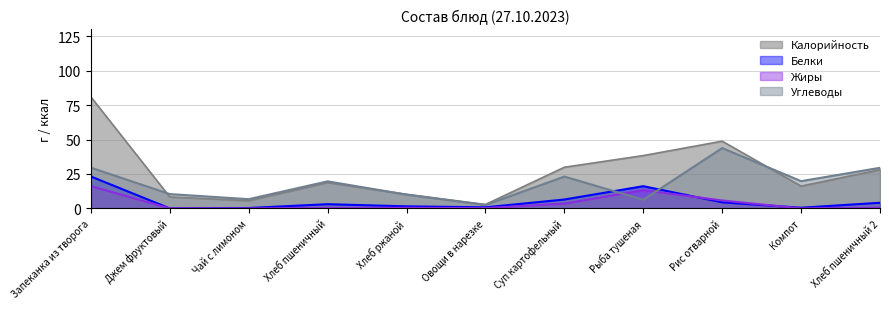

Which has a higher value, Рыба тушеная or Компот?

Рыба тушеная